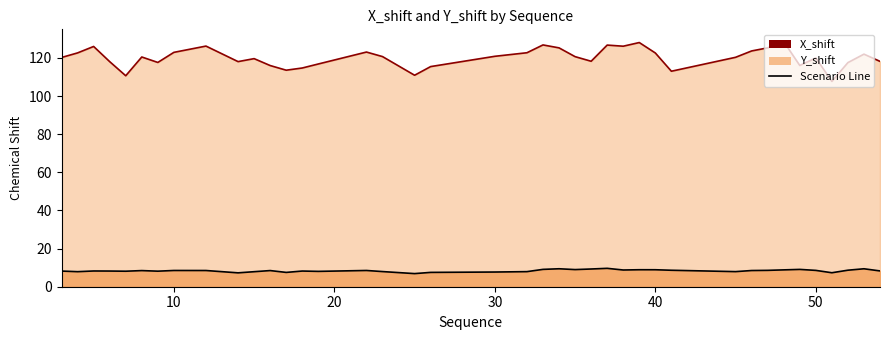

In Y_shift line, how many points are lower than both neighbors (excluding endpoints)?

10